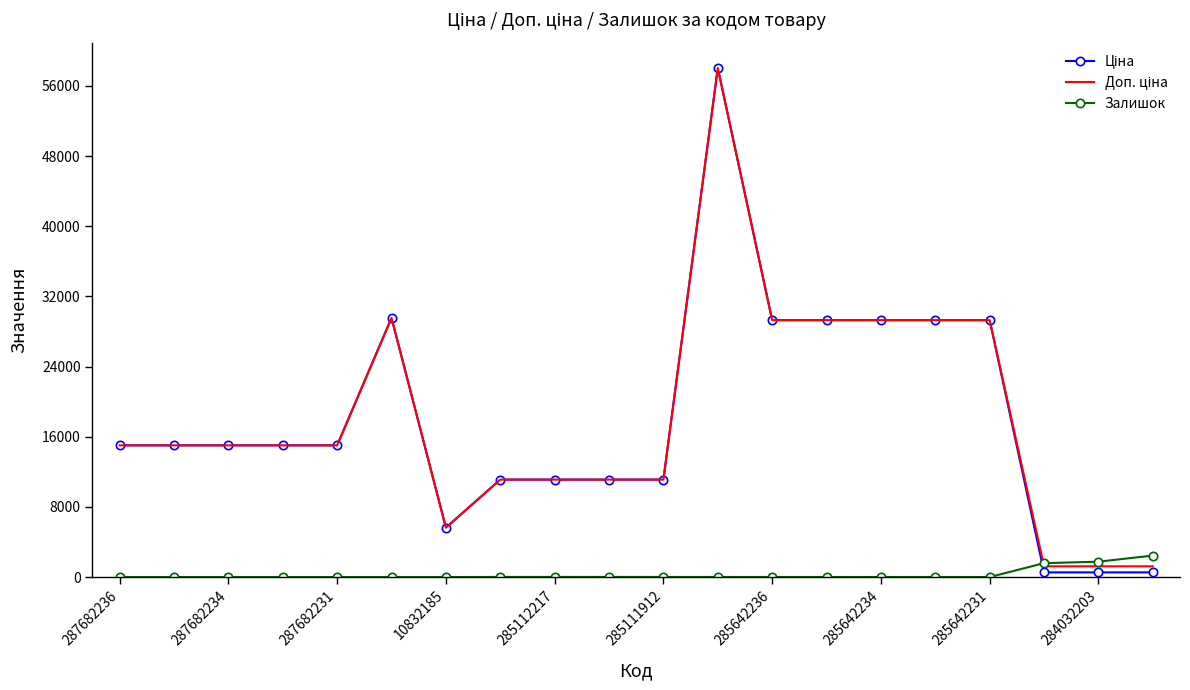

What is the maximum value for Залишок?

2453.0